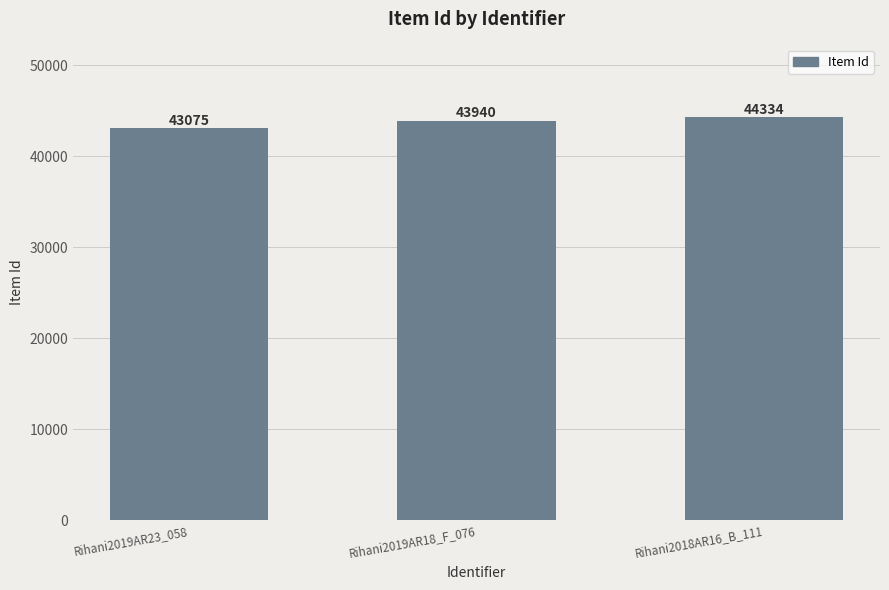

What value does the data have at Rihani2018AR16_B_111, to the nearest 10?

44330